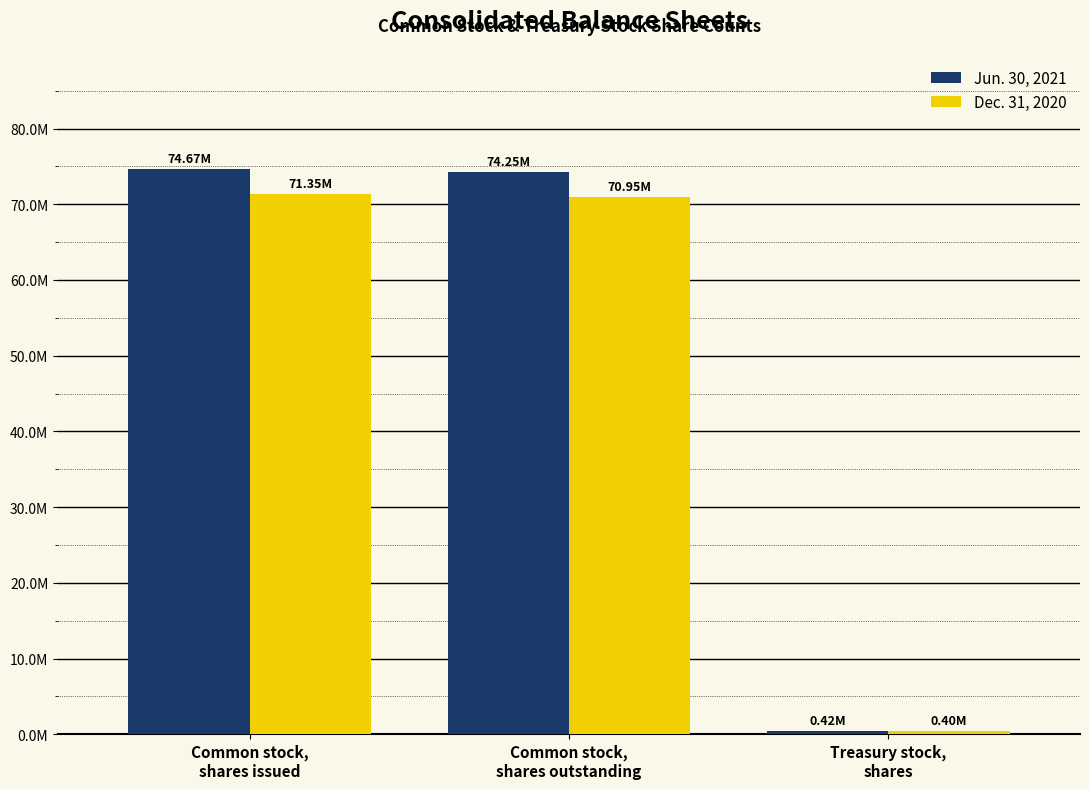

Are the bars grouped side by side (vs. stacked)?

Yes